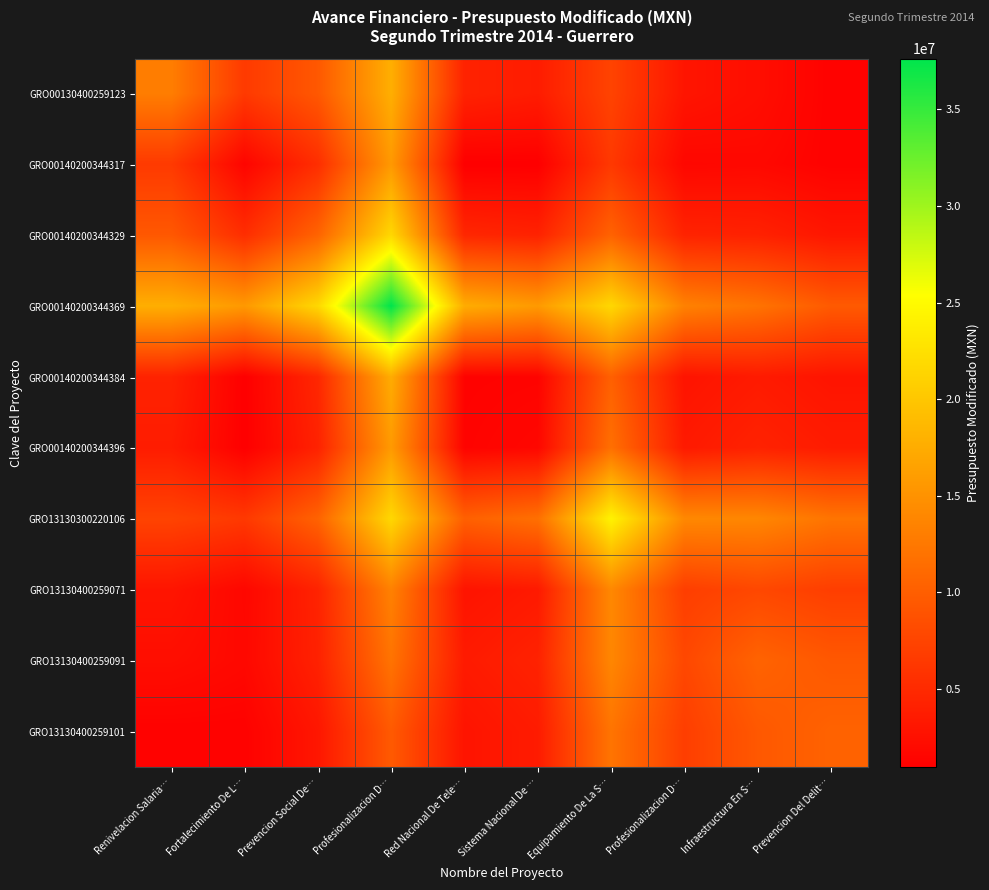

Reading left to right, what are all the values shown in this chart?

GRO00130400259123: Renivelacion Salaria…=13026877.5	Fortalecimiento De L…=6514594.9	Prevencion Social De…=9415512.8	Profesionalizacion D…=17728859.4	Red Nacional De Tele…=4287563.2	Sistema Nacional De …=3683122.5	Equipamiento De La S…=7451875.5	Profesionalizacion D…=2996531.6	Infraestructura En S…=2353038.4	Prevencion Del Delit…=1172419.0
GRO00140200344317: Renivelacion Salaria…=6514594.9	Fortalecimiento De L…=1450000.0	Prevencion Social De…=5382857.1	Profesionalizacion D…=15630802.6	Red Nacional De Tele…=950250.0	Sistema Nacional De …=946683.7	Equipamiento De La S…=6420625.0	Profesionalizacion D…=1680000.0	Infraestructura En S…=1793026.1	Prevencion Del Delit…=1187150.2
GRO00140200344329: Renivelacion Salaria…=9415512.8	Fortalecimiento De L…=5382857.1	Prevencion Social De…=10511904.6	Profesionalizacion D…=21662510.0	Red Nacional De Tele…=4710761.8	Sistema Nacional De …=4276131.0	Equipamiento De La S…=10423321.4	Profesionalizacion D…=4365476.2	Infraestructura En S…=4203082.3	Prevencion Del Delit…=3140011.0
GRO00140200344369: Renivelacion Salaria…=17728859.4	Fortalecimiento De L…=15630802.6	Prevencion Social De…=21662510.0	Profesionalizacion D…=37627006.5	Red Nacional De Tele…=17501402.9	Sistema Nacional De …=15733047.5	Equipamiento De La S…=21650827.3	Profesionalizacion D…=13373101.9	Infraestructura En S…=12032628.4	Prevencion Del Delit…=9609701.7
GRO00140200344384: Renivelacion Salaria…=4287563.2	Fortalecimiento De L…=950250.0	Prevencion Social De…=4710761.8	Profesionalizacion D…=17501402.9	Red Nacional De Tele…=1265000.0	Sistema Nacional De …=1336775.6	Equipamiento De La S…=10199000.0	Profesionalizacion D…=2875250.0	Infraestructura En S…=3530552.1	Prevencion Del Delit…=2921625.5
GRO00140200344396: Renivelacion Salaria…=3683122.5	Fortalecimiento De L…=946683.7	Prevencion Social De…=4276131.0	Profesionalizacion D…=15733047.5	Red Nacional De Tele…=1336775.6	Sistema Nacional De …=1705612.4	Equipamiento De La S…=11672150.6	Profesionalizacion D…=3462245.0	Infraestructura En S…=4273191.8	Prevencion Del Delit…=3638134.3
GRO13130300220106: Renivelacion Salaria…=7451875.5	Fortalecimiento De L…=6420625.0	Prevencion Social De…=10423321.4	Profesionalizacion D…=21650827.3	Red Nacional De Tele…=10199000.0	Sistema Nacional De …=11672150.6	Equipamiento De La S…=24232500.0	Profesionalizacion D…=14032125.0	Infraestructura En S…=13894402.8	Prevencion Del Delit…=12128900.7
GRO13130400259071: Renivelacion Salaria…=2996531.6	Fortalecimiento De L…=1680000.0	Prevencion Social De…=4365476.2	Profesionalizacion D…=13373101.9	Red Nacional De Tele…=2875250.0	Sistema Nacional De …=3462245.0	Equipamiento De La S…=14032125.0	Profesionalizacion D…=6950000.0	Infraestructura En S…=7854078.2	Prevencion Del Delit…=6948600.8
GRO13130400259091: Renivelacion Salaria…=2353038.4	Fortalecimiento De L…=1793026.1	Prevencion Social De…=4203082.3	Profesionalizacion D…=12032628.4	Red Nacional De Tele…=3530552.1	Sistema Nacional De …=4273191.8	Equipamiento De La S…=13894402.8	Profesionalizacion D…=7854078.2	Infraestructura En S…=10503507.0	Prevencion Del Delit…=9416254.1
GRO13130400259101: Renivelacion Salaria…=1172419.0	Fortalecimiento De L…=1187150.2	Prevencion Social De…=3140011.0	Profesionalizacion D…=9609701.7	Red Nacional De Tele…=2921625.5	Sistema Nacional De …=3638134.3	Equipamiento De La S…=12128900.7	Profesionalizacion D…=6948600.8	Infraestructura En S…=9416254.1	Prevencion Del Delit…=10421502.0